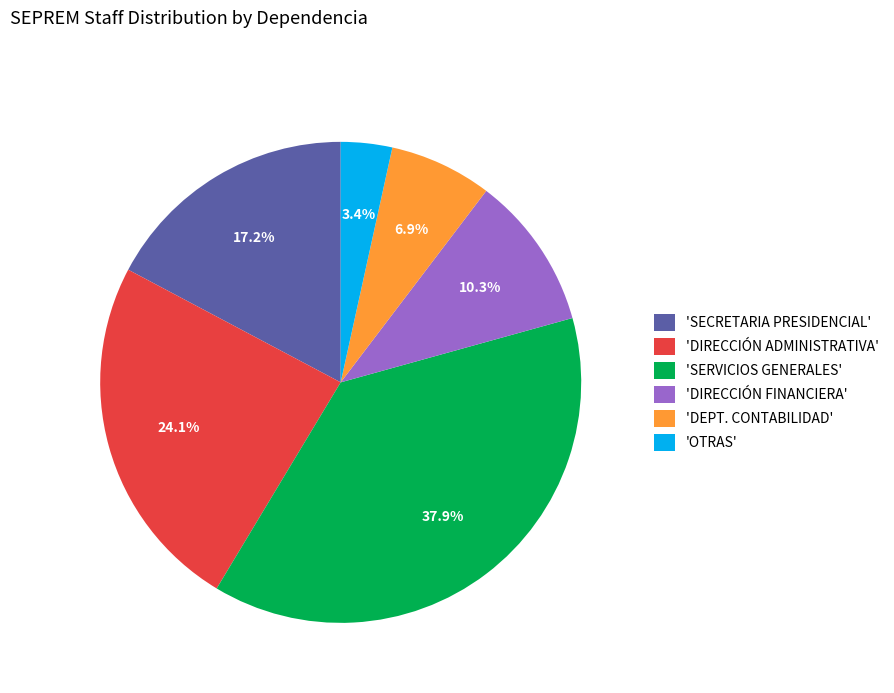

Between 'DIRECCIÓN FINANCIERA' and 'DEPT. CONTABILIDAD', which is larger?

'DIRECCIÓN FINANCIERA'